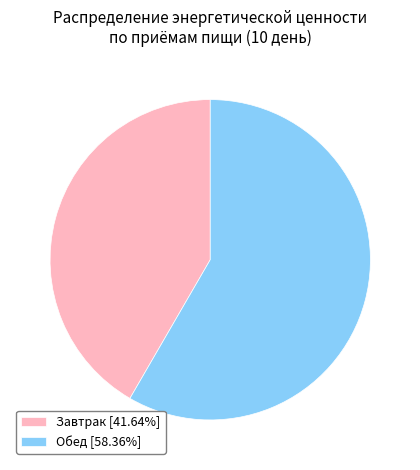

Does Завтрак represent more than half of the total?

No